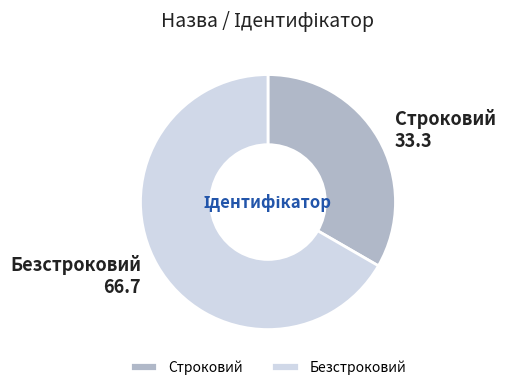

Do Безстроковий and Строковий together represent more than half of the pie?

Yes